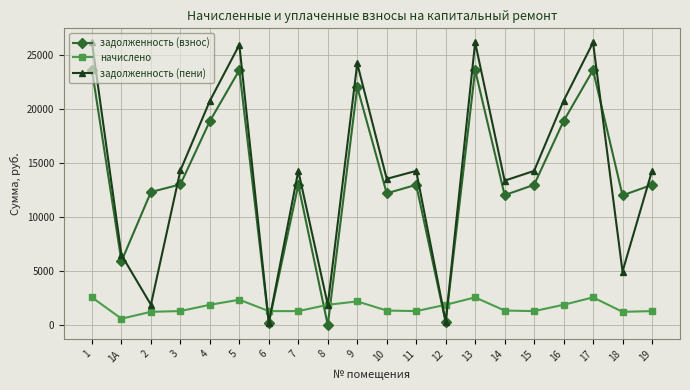

Which series has the largest range (max minus min)?

задолженность (пени)